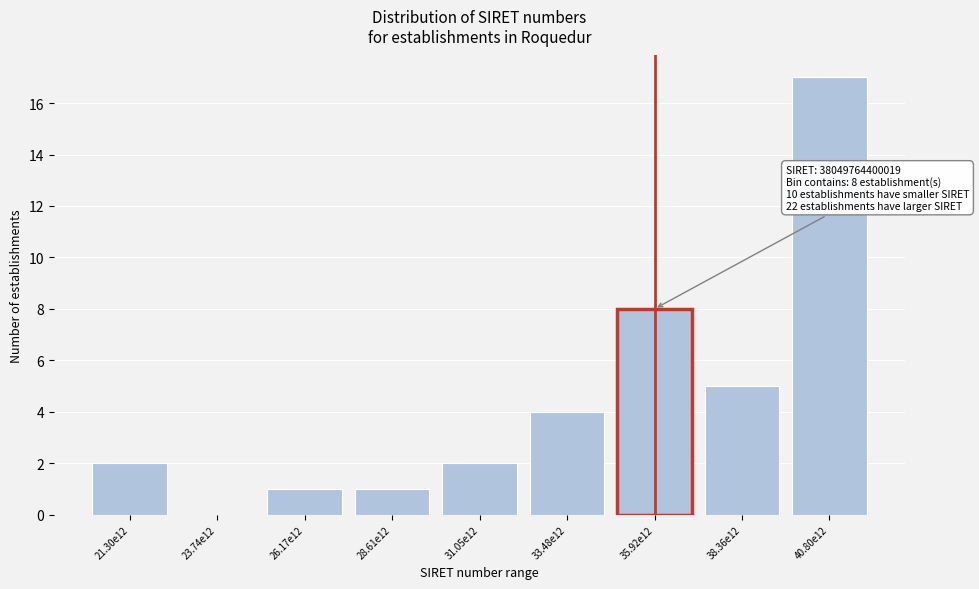

Reading right to left, list all the values displayed in this chart.

40.80e12=17	38.36e12=5	35.92e12=8	33.48e12=4	31.05e12=2	28.61e12=1	26.17e12=1	23.74e12=0	21.30e12=2